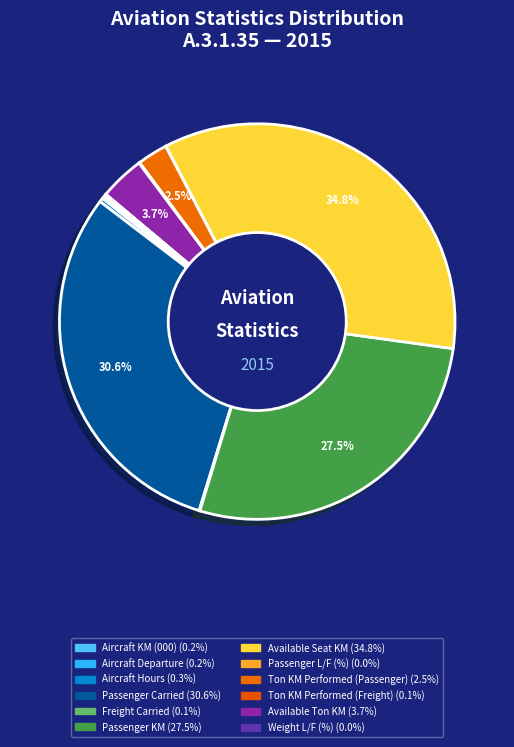

How many segments does this pie chart have?

12